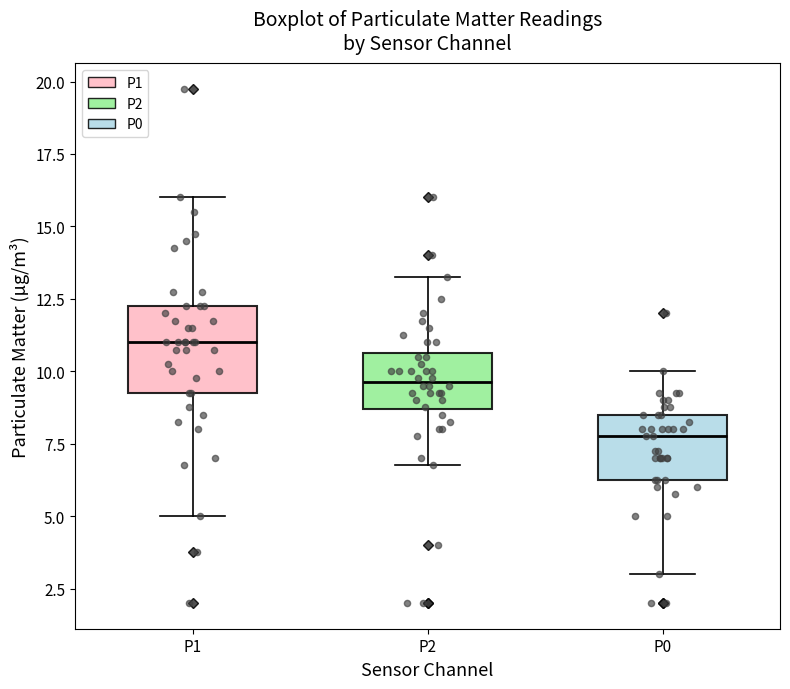

Where does the median line of the box for P0 sit on the y-axis? The values are not printed on the chart, so give them approximately, as read against the axis.

8.0